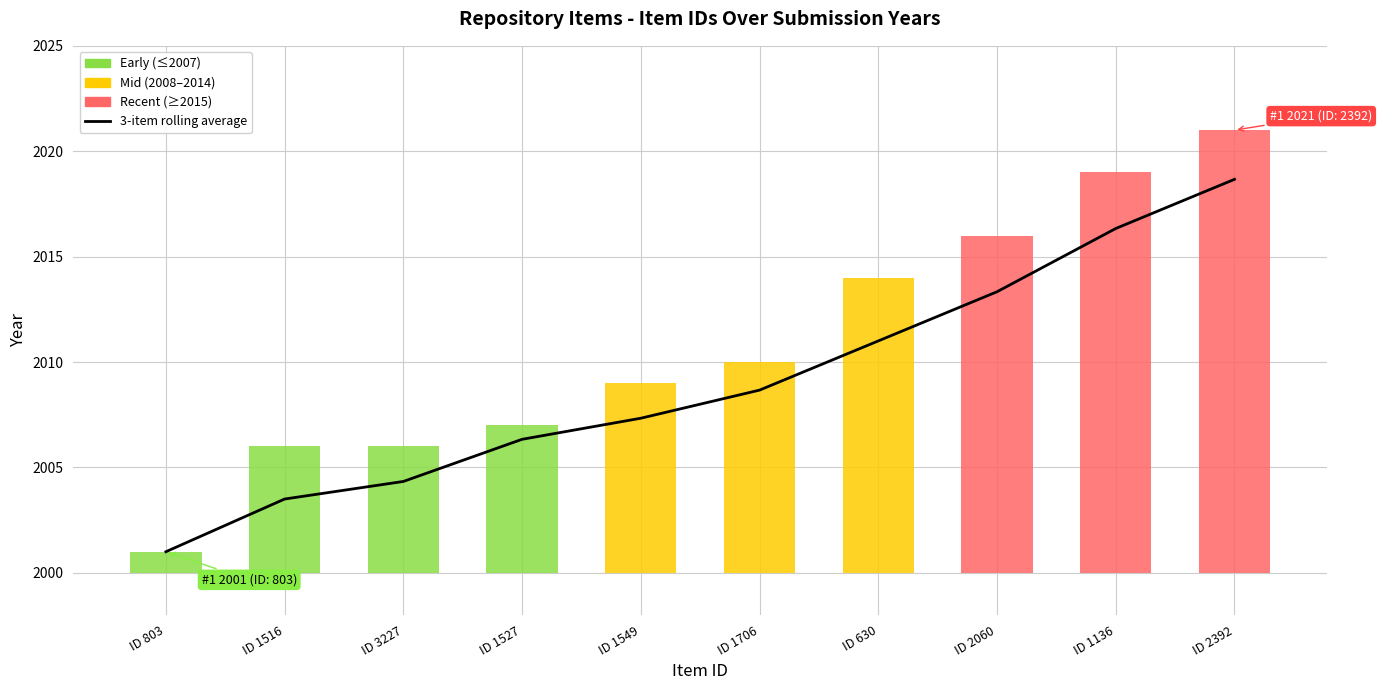

Rank the categories by value from lowest to highest.

ID 803, ID 1516, ID 3227, ID 1527, ID 1549, ID 1706, ID 630, ID 2060, ID 1136, ID 2392